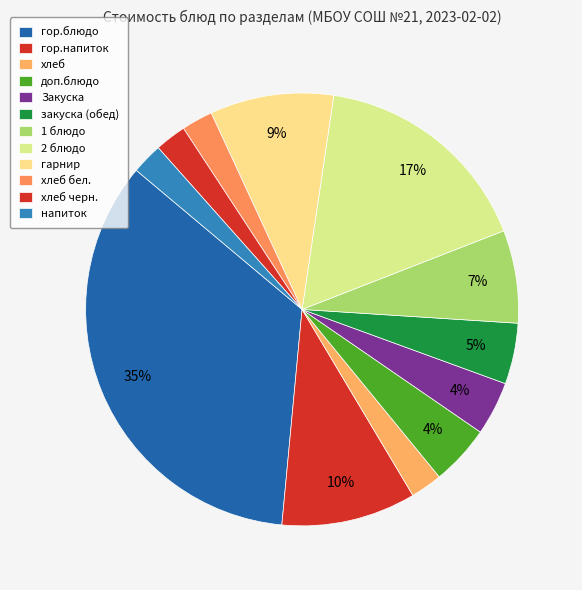

What percentage is NOT represented by 2 блюдо?

83.3%